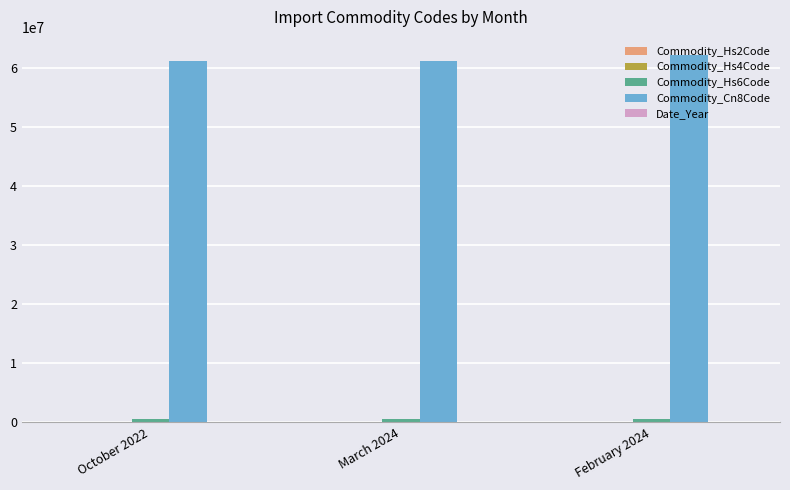

Which series has the largest total across all categories?

Commodity_Cn8Code